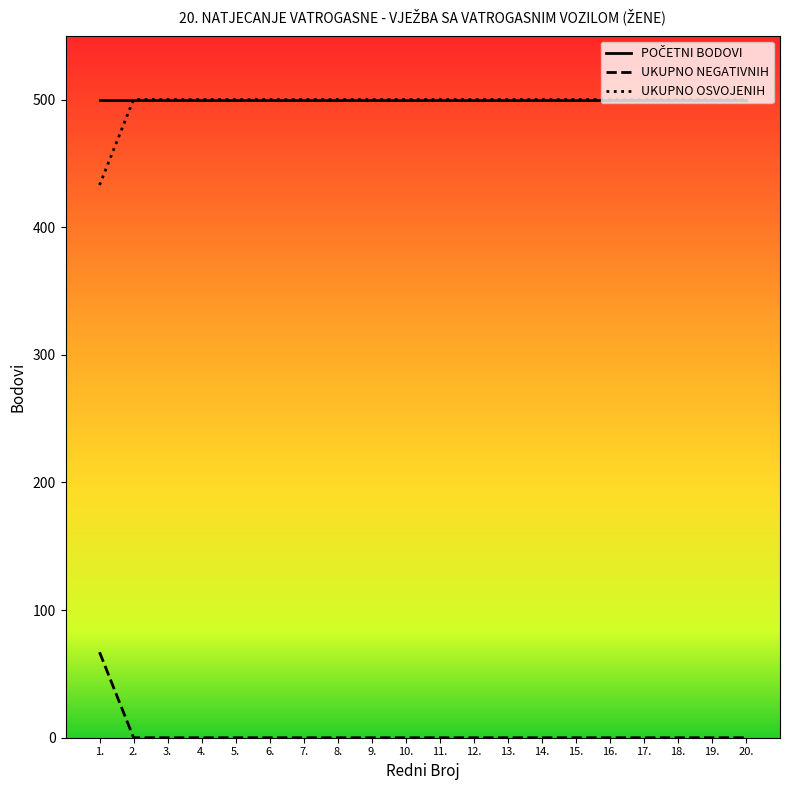

The value of UKUPNO OSVOJENIH at 3. is 215. True or false?

False